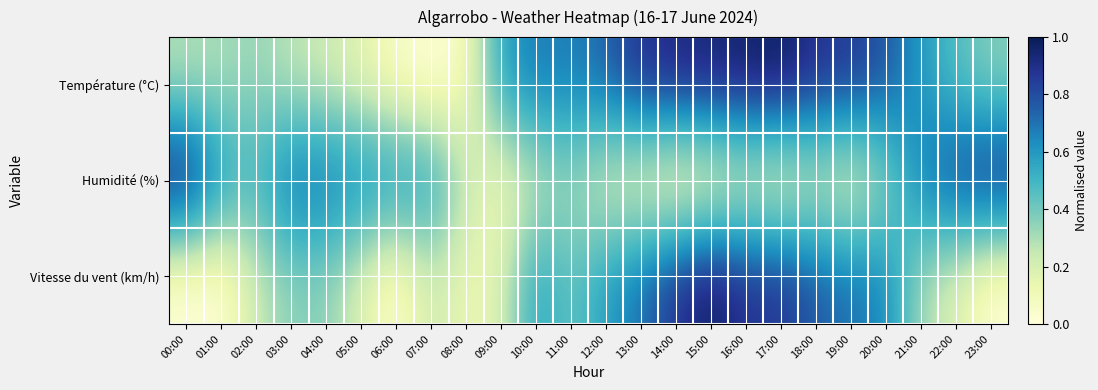

At how many categories does at least one series exceed 0?

24